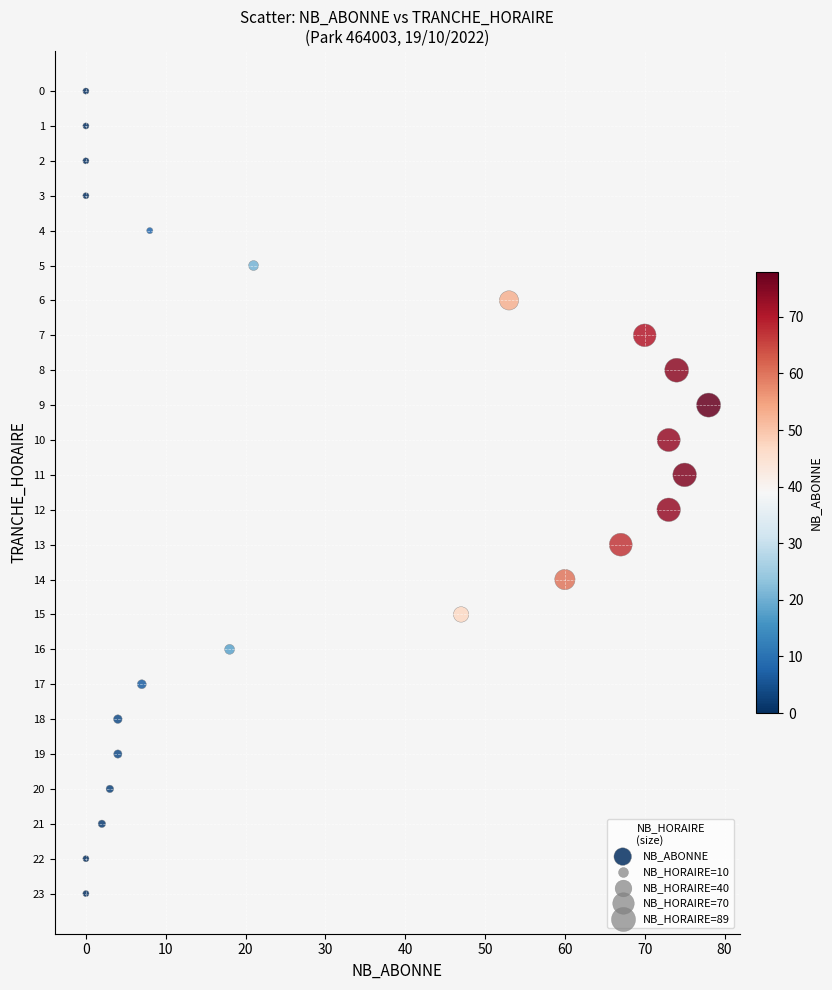

What is the range of X values (max minus min)?

78